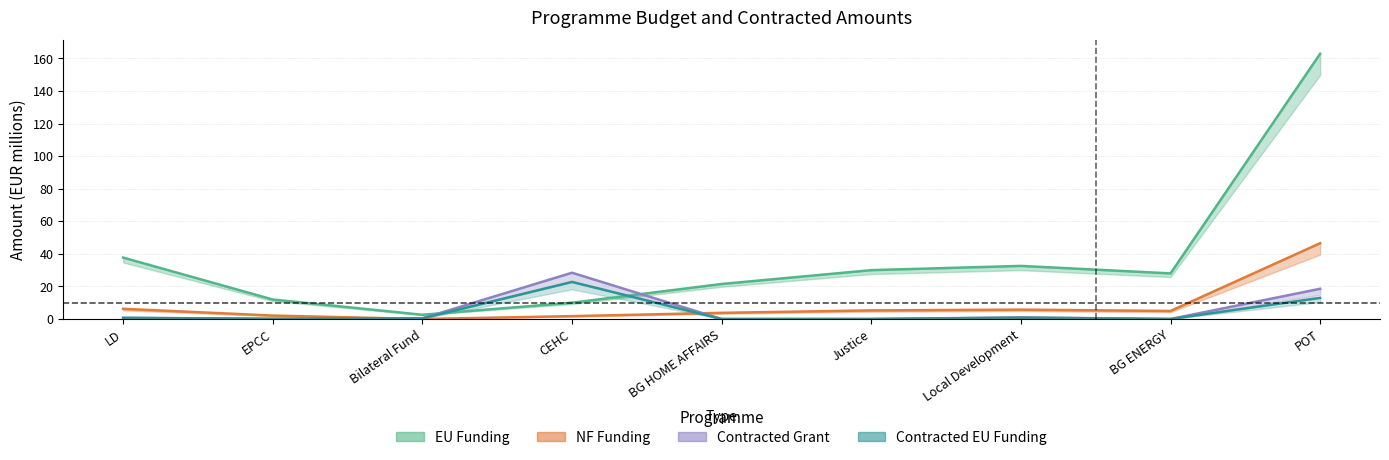

What position from the right is EPCC?

8